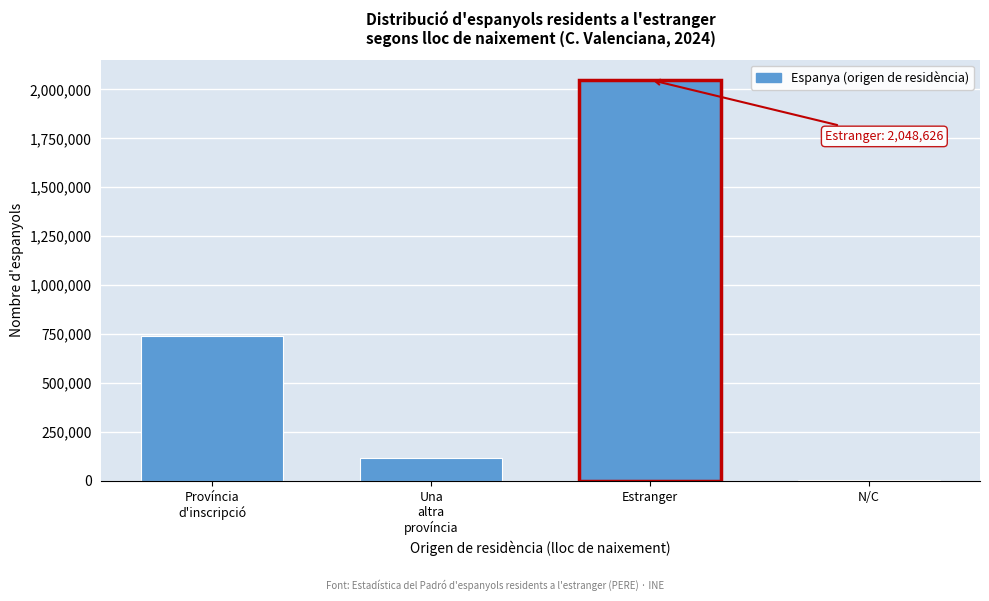

What is the maximum value shown in the chart?

2048626